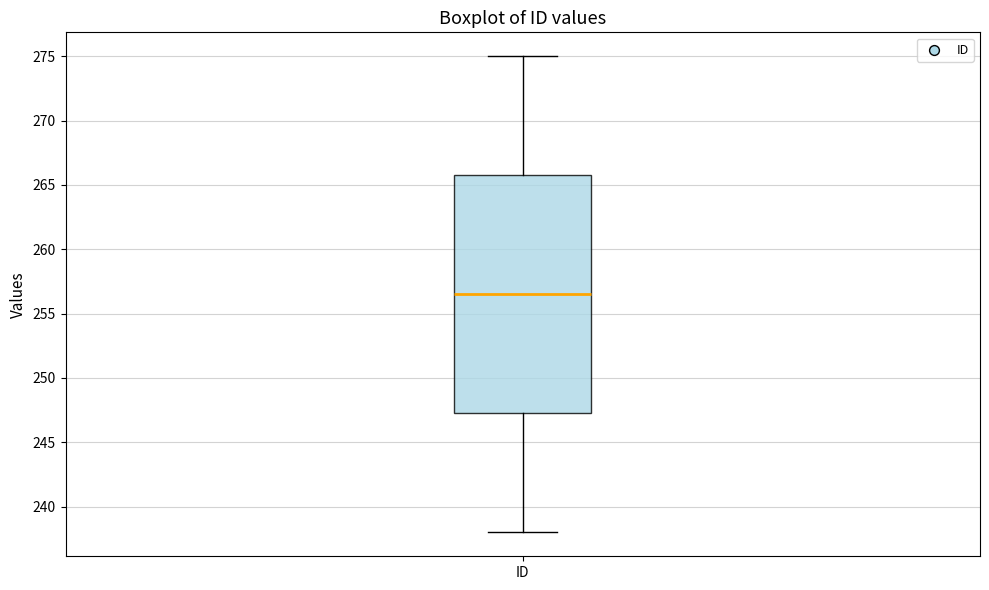

Read this box plot against the y-axis: the position of the median line, the range covered by the box, and the ends of both whiskers. The values are not printed on the chart, so give them approximately, as read against the axis.

median 256.5, box 247.5 to 266.0, whiskers 238.0 to 275.0